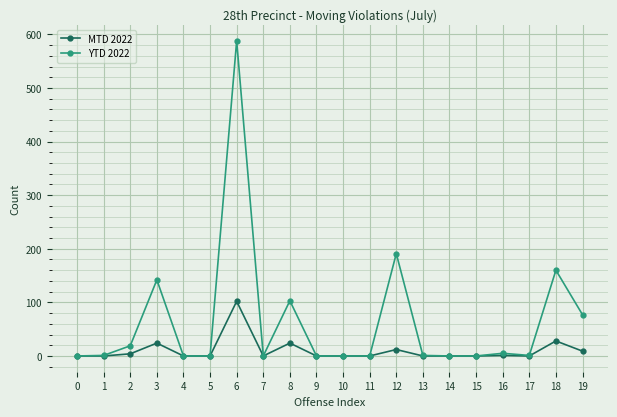

True or false: YTD 2022 has more than 1 interior local peaks.

True